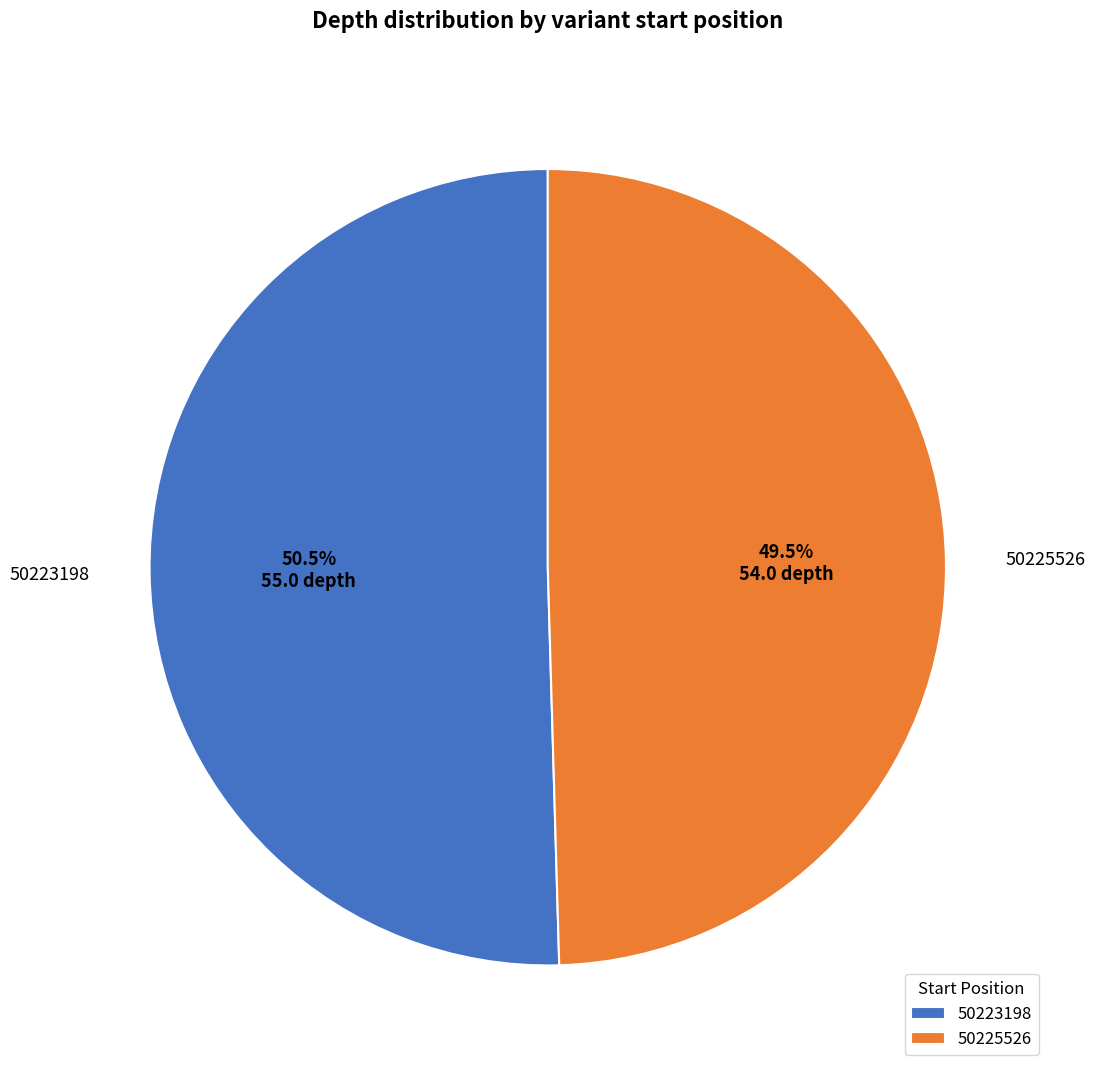

The 50223198 slice represents 64% of the pie. True or false?

False